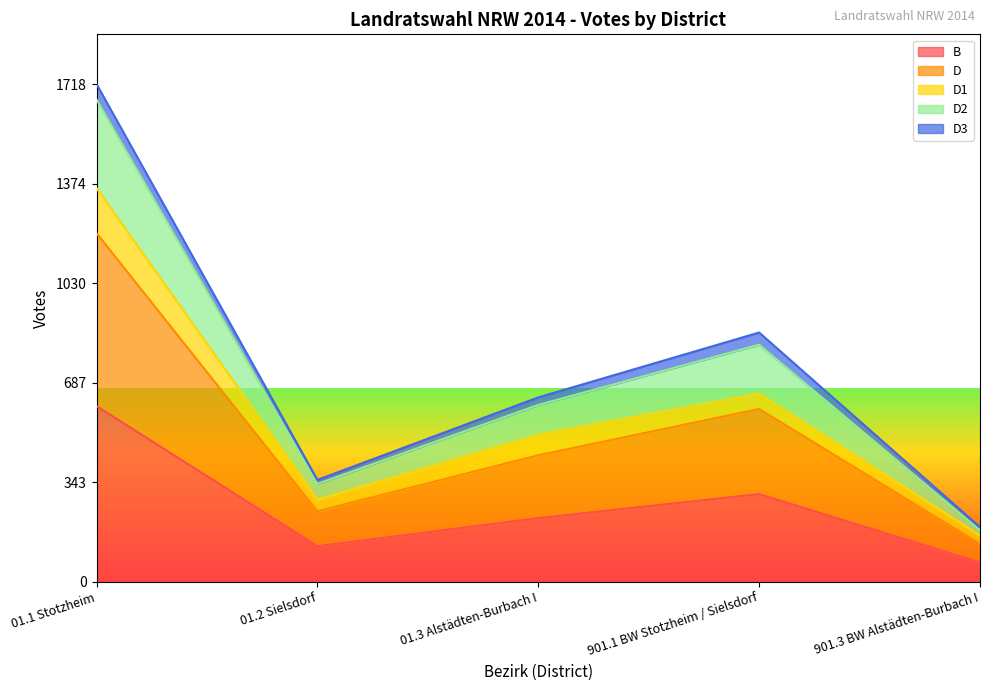

At which label does B reach its minimum?

901.3 BW Alstädten-Burbach I